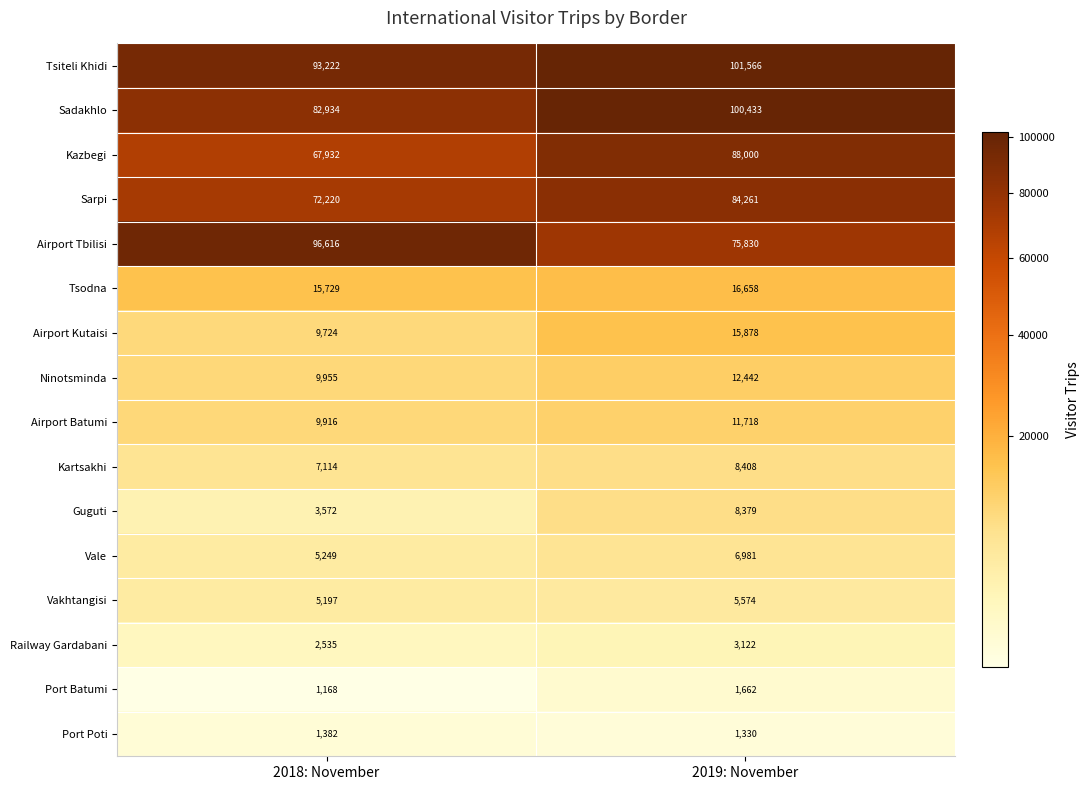

Rank the series by their maximum value, from highest to lowest.

Tsiteli Khidi, Sadakhlo, Airport Tbilisi, Kazbegi, Sarpi, Tsodna, Airport Kutaisi, Ninotsminda, Airport Batumi, Kartsakhi, Guguti, Vale, Vakhtangisi, Railway Gardabani, Port Batumi, Port Poti